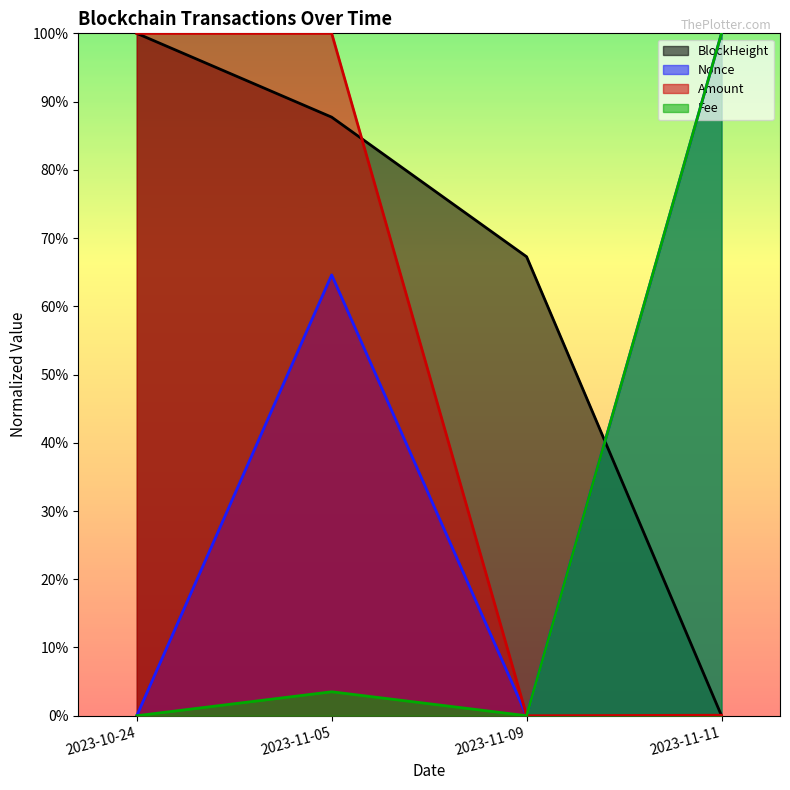

What is the label of the 2nd point from the right?

2023-11-09